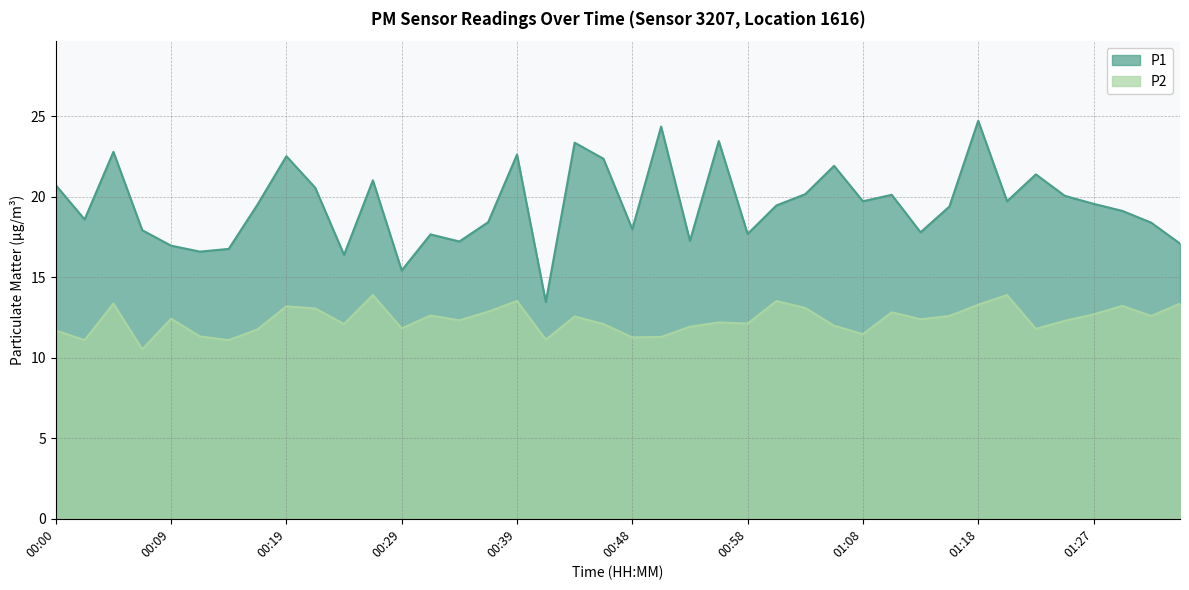

At which category is the sum across all series the highest?

01:18